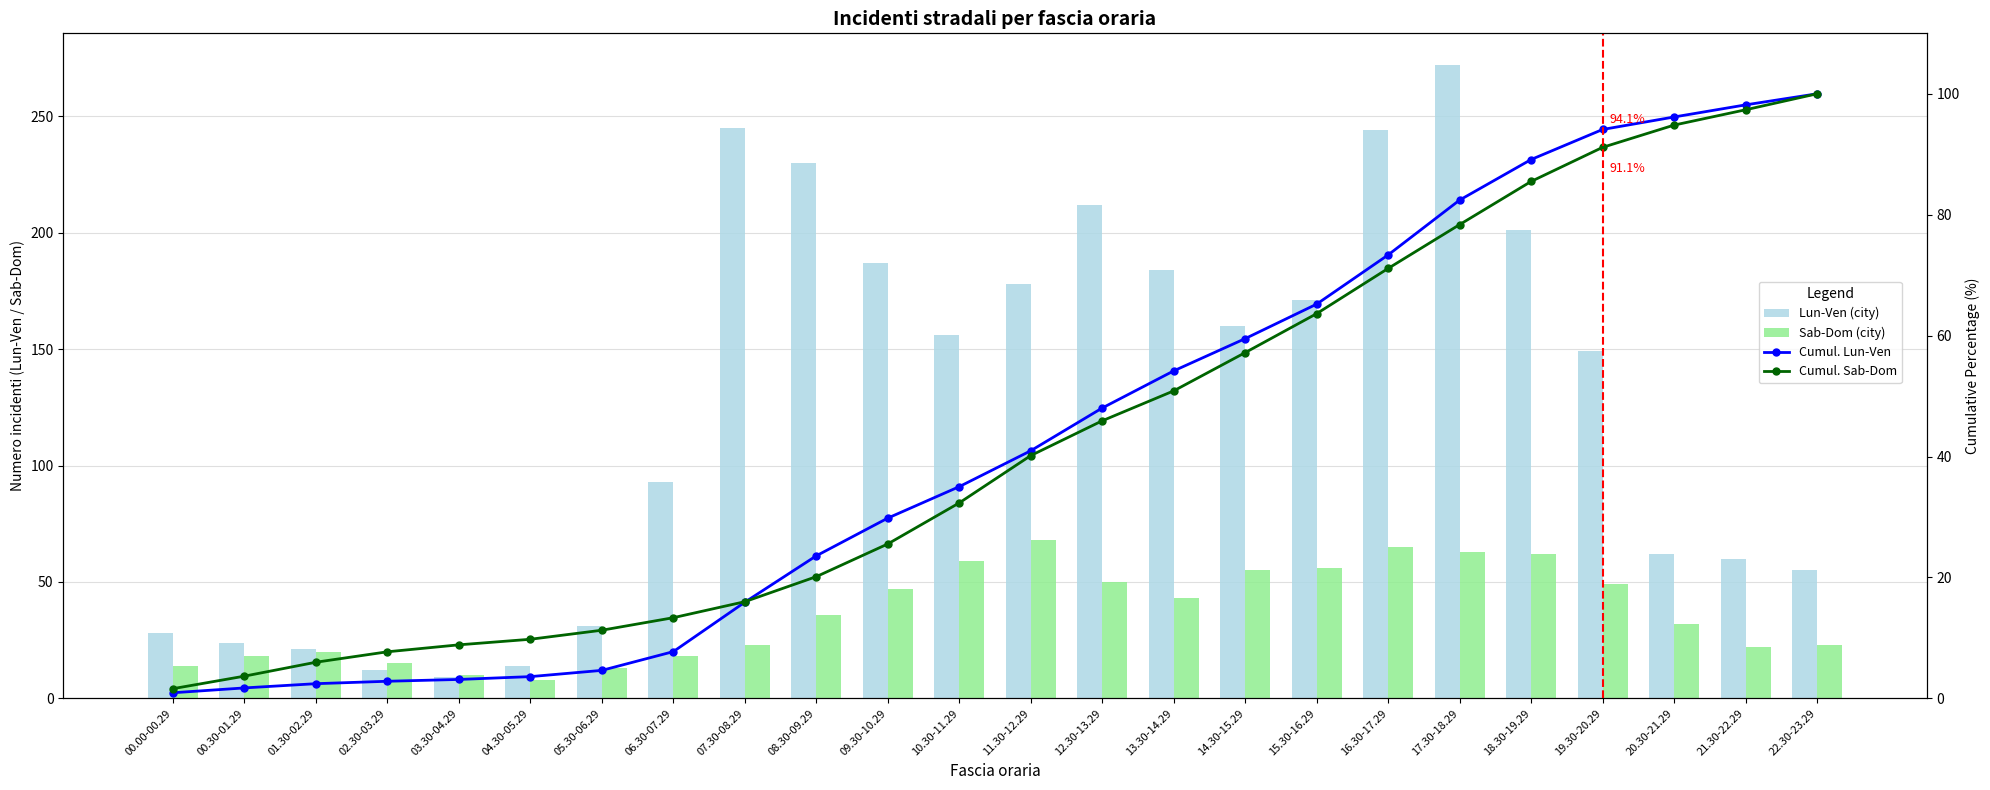

At which label does Cumul. Sab-Dom first exceed 40?

11.30-12.29